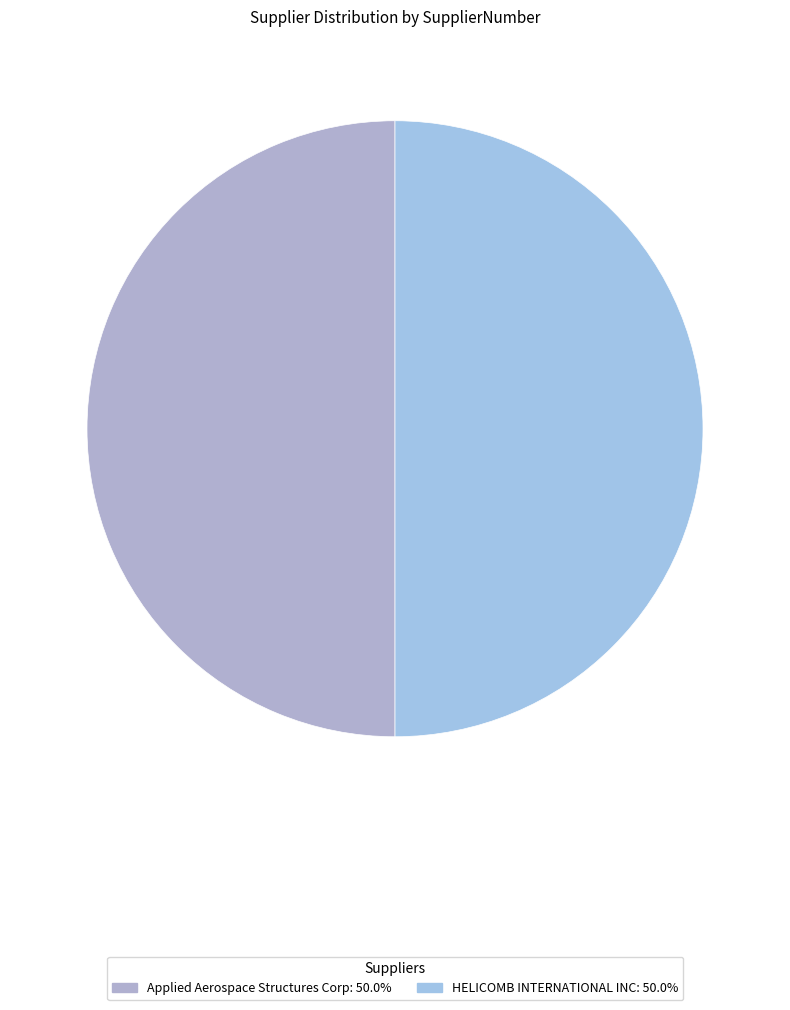

To the nearest percent, what portion does HELICOMB INTERNATIONAL INC represent?

50%